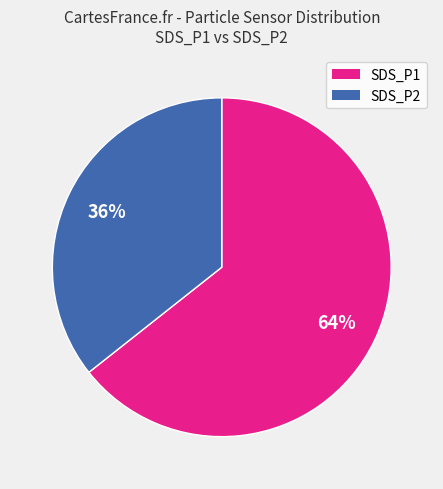

To the nearest percent, what portion does SDS_P1 represent?

65%